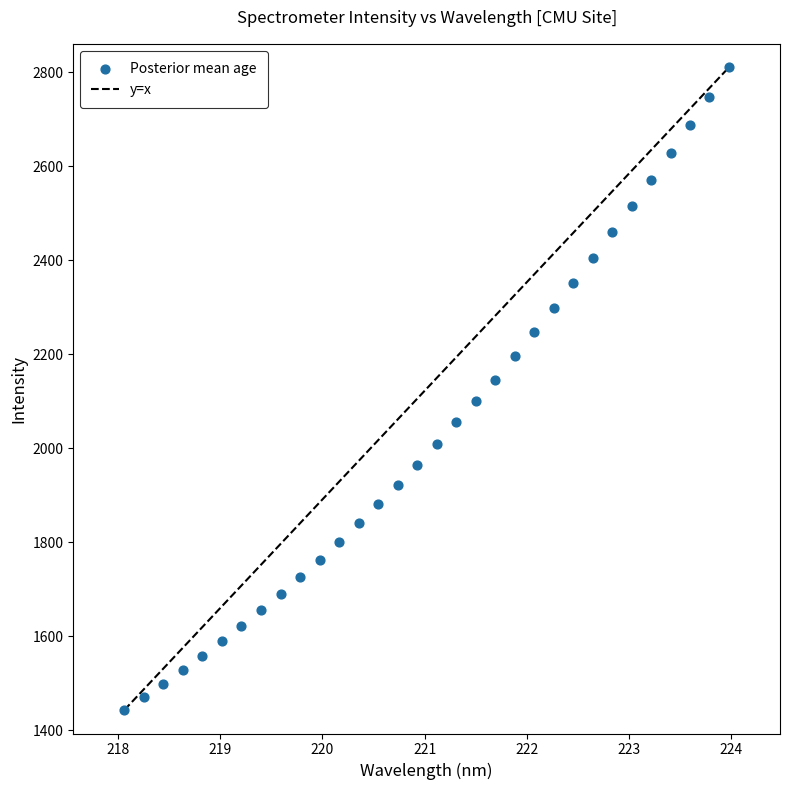

What is the range of Y values (max minus min)?

1367.6